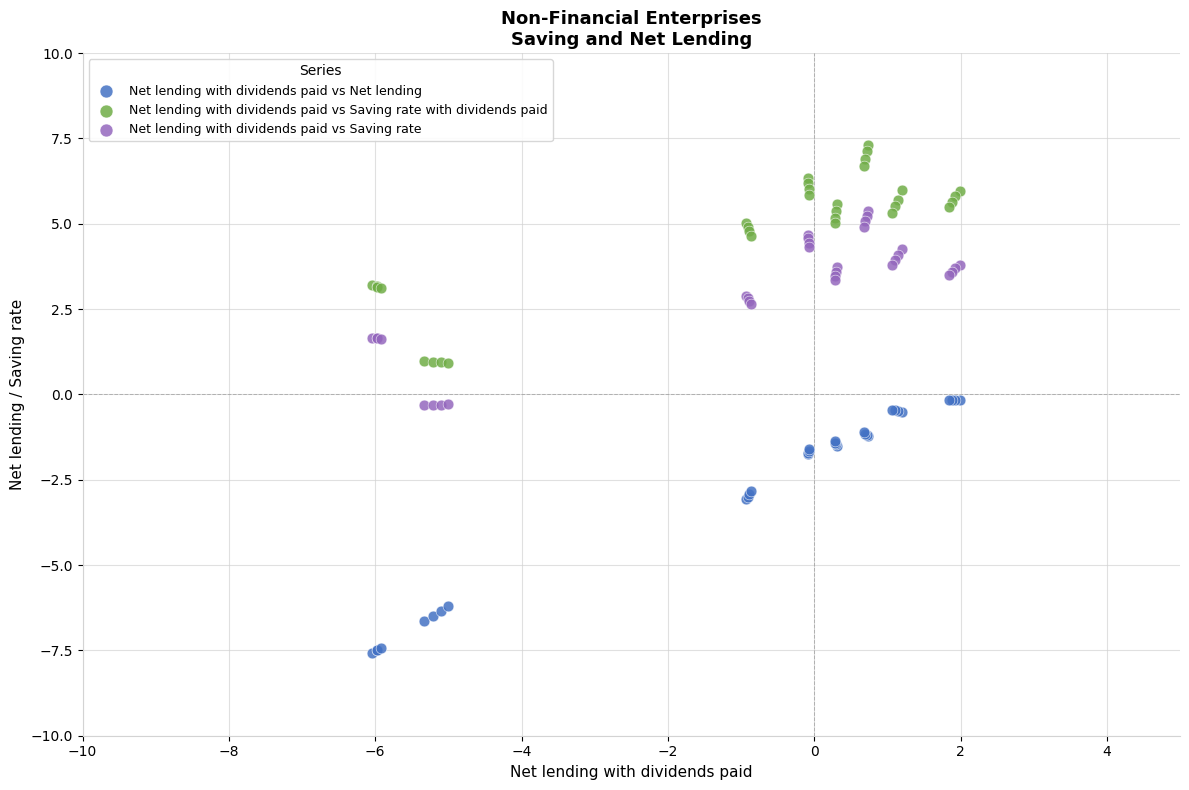

Which series contains the highest Y value?

Net lending with dividends paid vs Saving rate with dividends paid